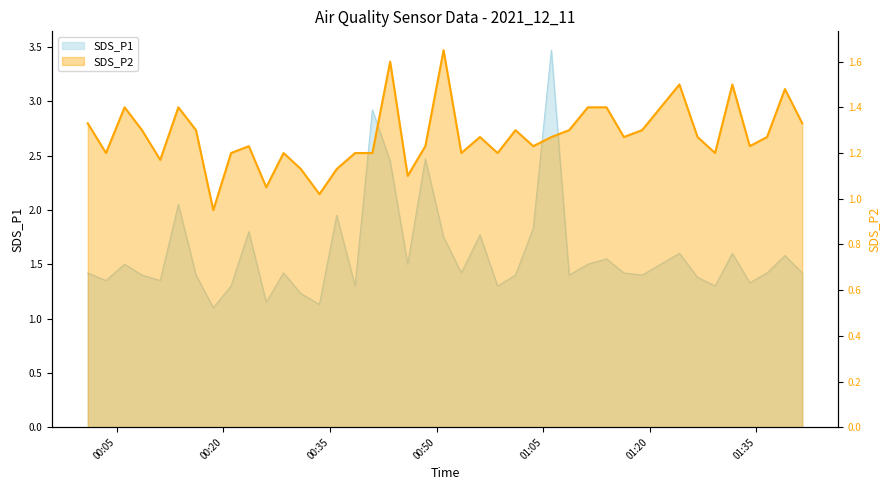

Read the SDS_P2 value at 2021/12/11 01:29:11.

1.2